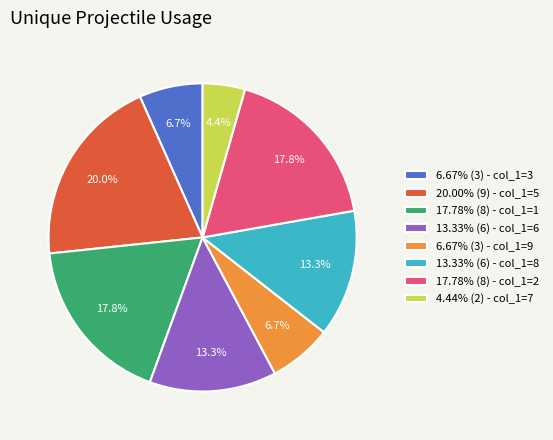

Does 17.78% (8) - col_1=1 represent more than half of the total?

No